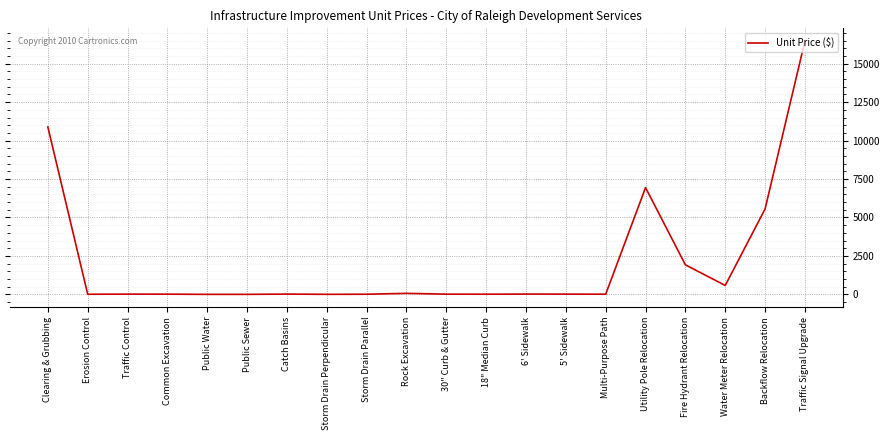

At which label is the value closest to 8238?

Utility Pole Relocation